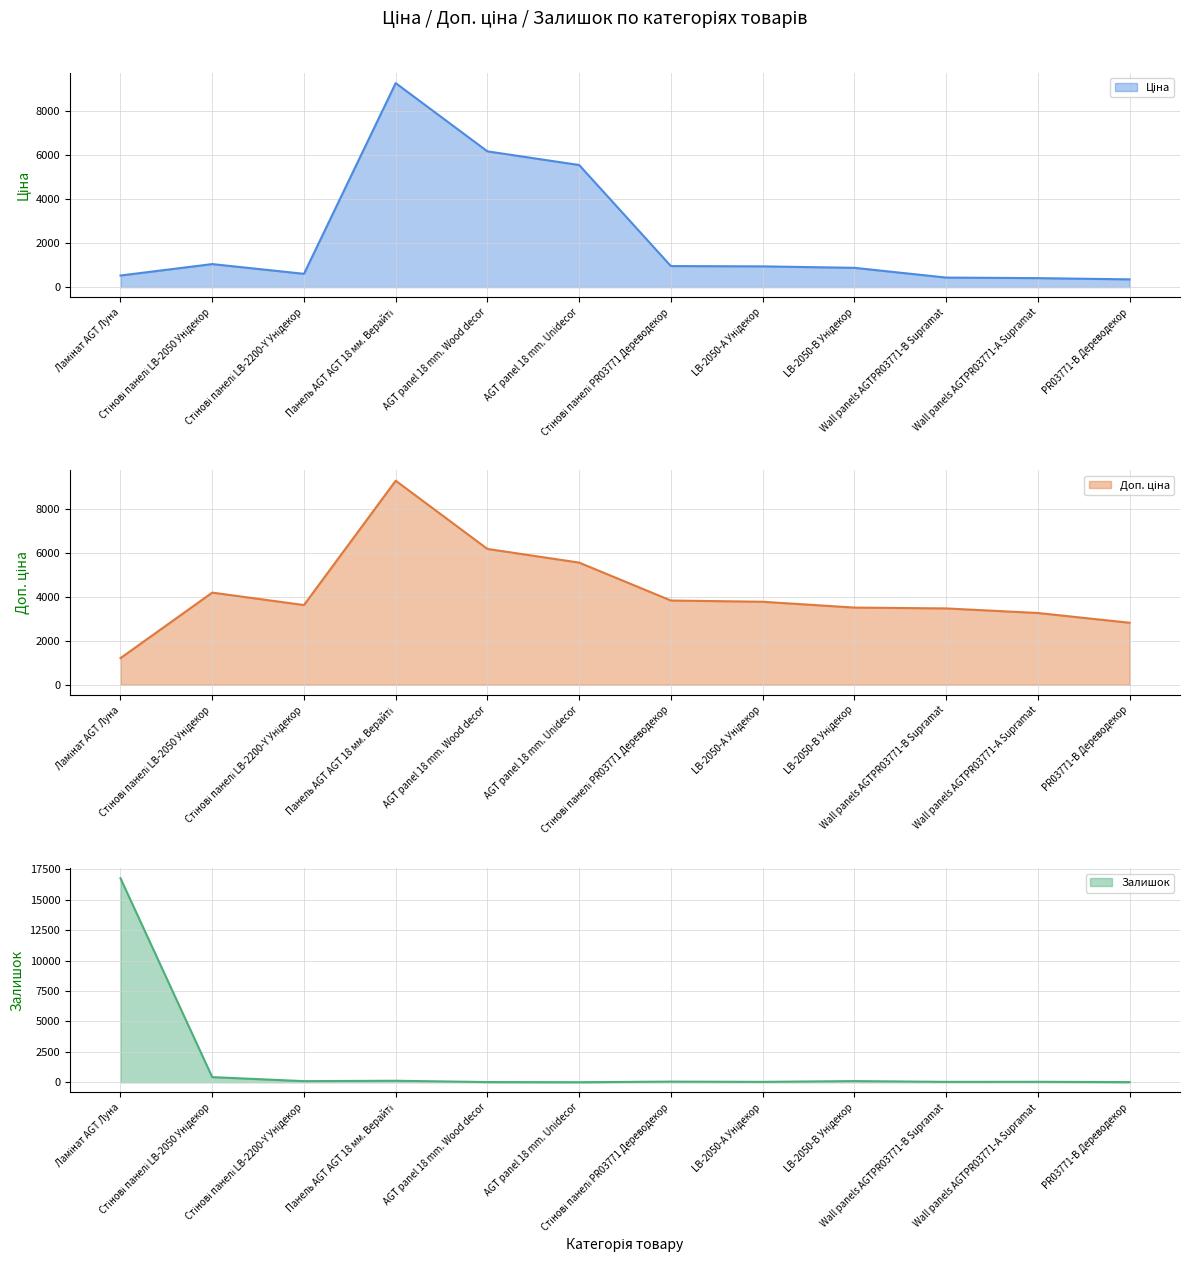

Rank the series by their average value, from highest to lowest.

Доп. ціна, Ціна, Залишок